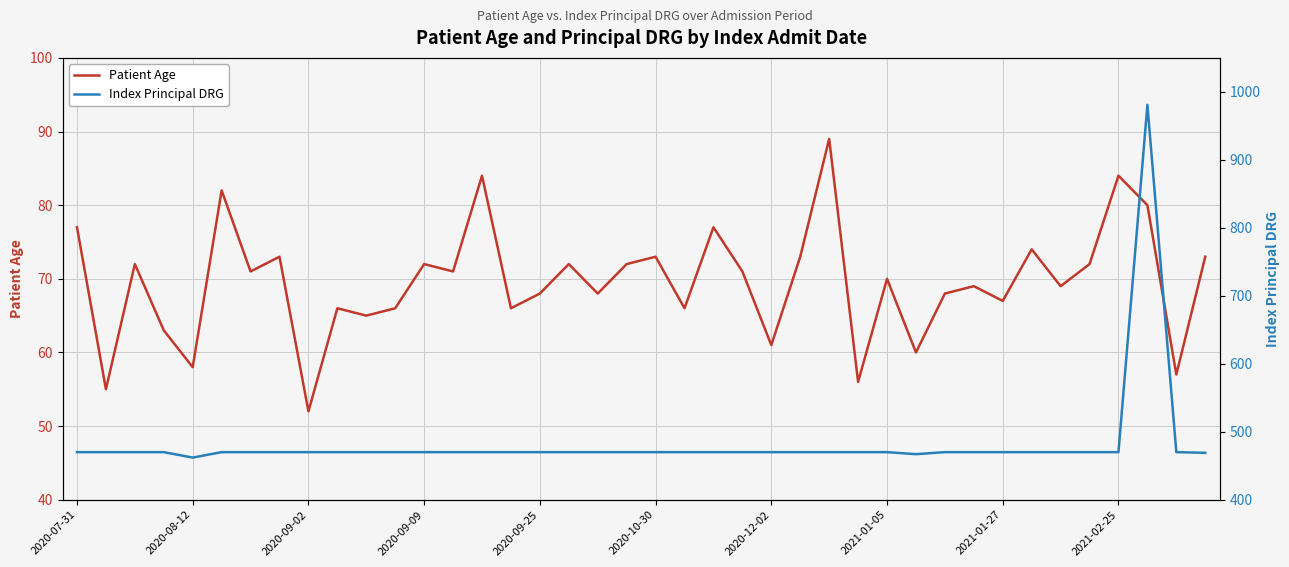

Reading left to right, transcribe all the data shown in this chart.

Patient Age: 77	55	72	63	58	82	71	73	52	66	65	66	72	71	84	66	68	72	68	72	73	66	77	71	61	73	89	56	70	60	68	69	67	74	69	72	84	80	57	73
Index Principal DRG: 470	470	470	470	462	470	470	470	470	470	470	470	470	470	470	470	470	470	470	470	470	470	470	470	470	470	470	470	470	467	470	470	470	470	470	470	470	981	470	469